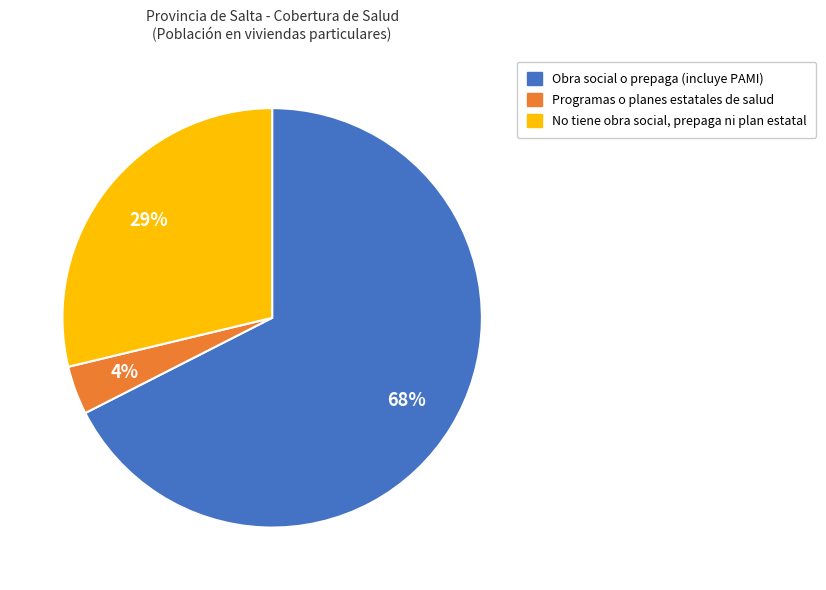

Count the number of slices in the pie.

3